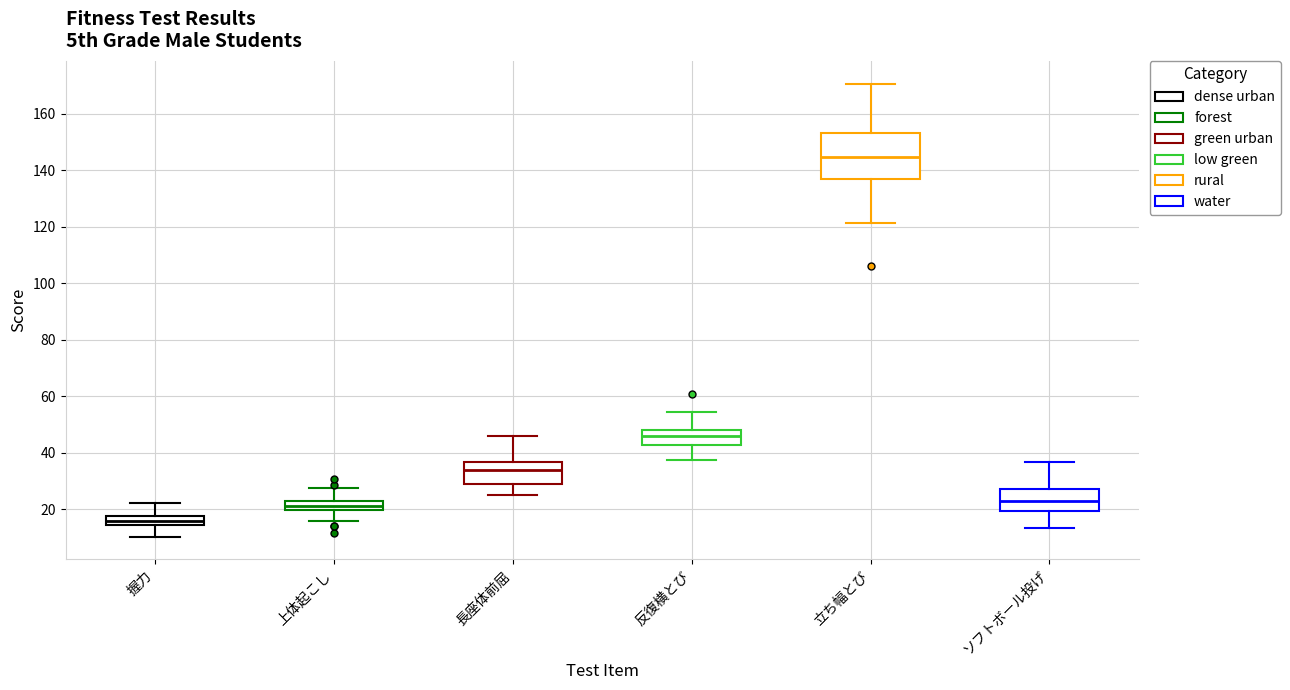

Which box's median line is the lowest?

握力